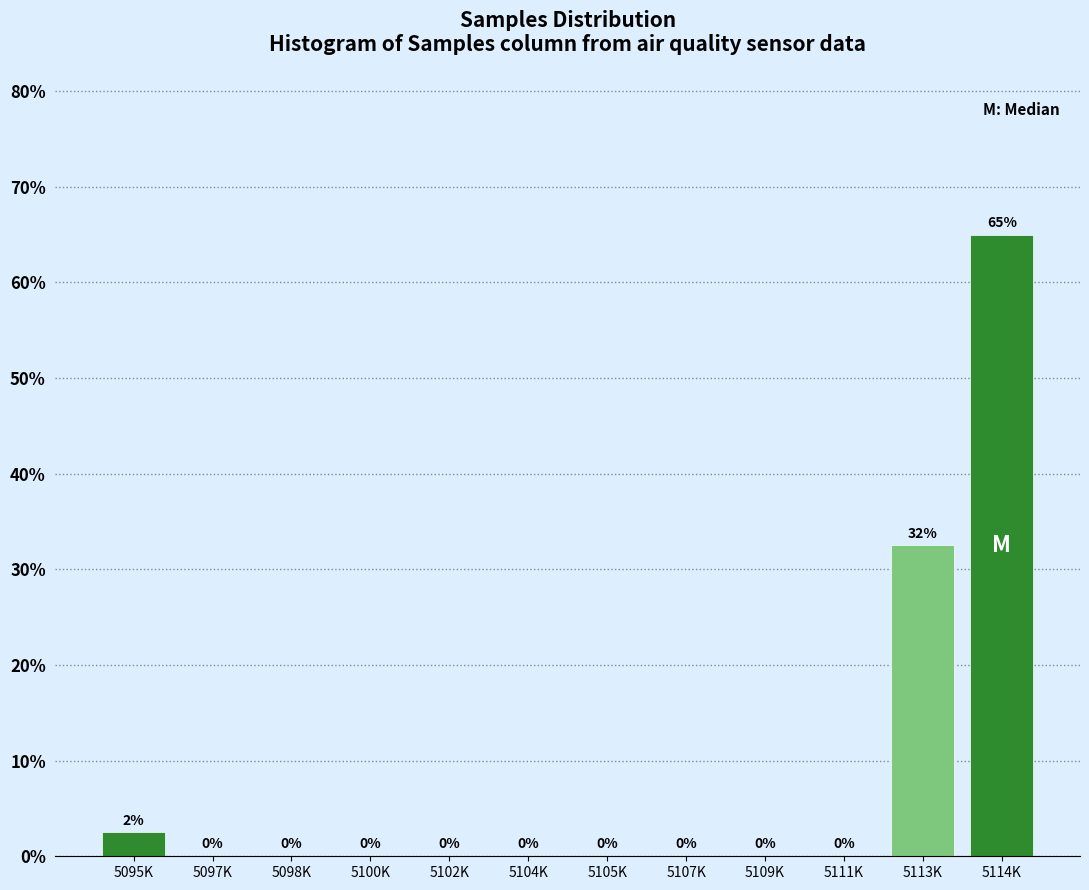

What value does the data have at 5113K?

32.5